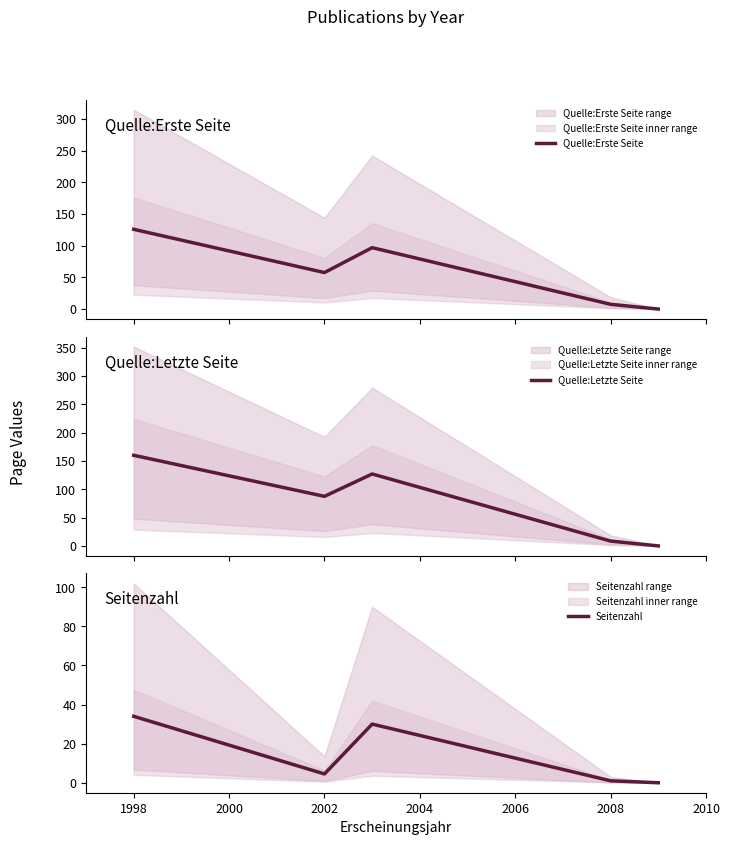

At how many categories does at least one series exceed 52?

3